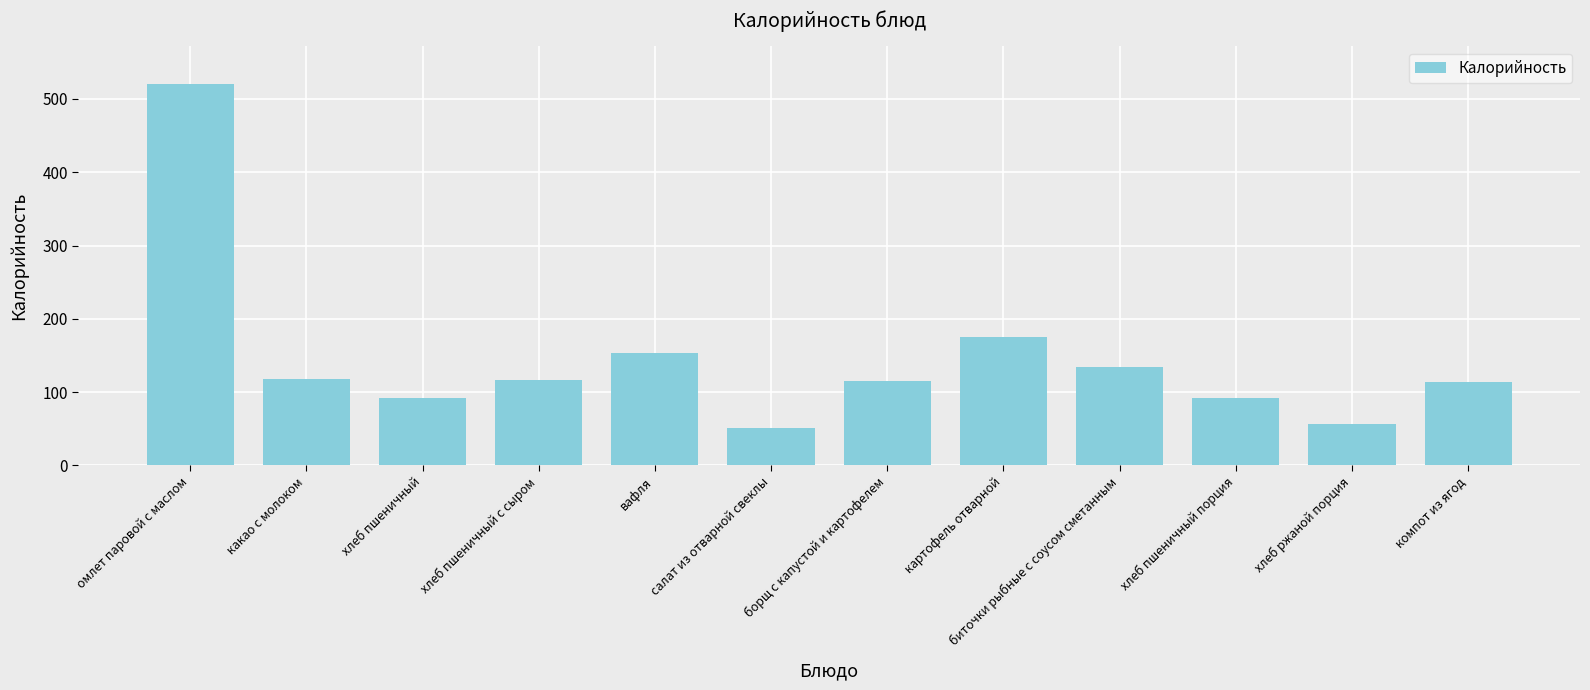

Which has a higher value, вафля or картофель отварной?

картофель отварной